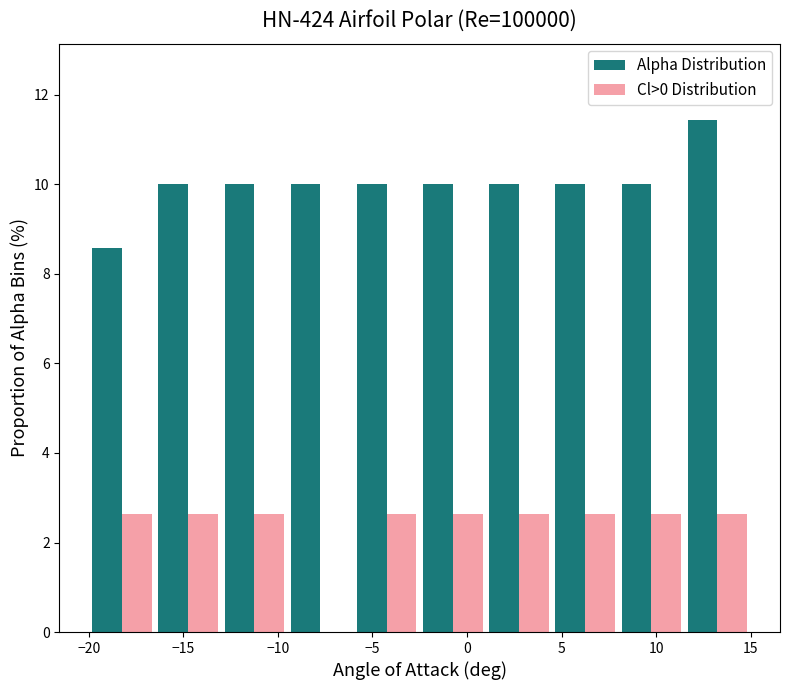

Reading left to right, list every range on the x-axis with the height of the bar of each series over it. The values are not printed on the chart, so give them approximately, as read against the axis.

-20.0 to -16.5: Alpha Distribution=8.6	Cl>0 Distribution=2.6
-16.5 to -13.0: Alpha Distribution=10.0	Cl>0 Distribution=2.6
-13.0 to -9.5: Alpha Distribution=10.0	Cl>0 Distribution=2.6
-9.5 to -6.0: Alpha Distribution=10.0	Cl>0 Distribution=0
-6.0 to -2.5: Alpha Distribution=10.0	Cl>0 Distribution=2.6
-2.5 to 1.0: Alpha Distribution=10.0	Cl>0 Distribution=2.6
1.0 to 4.5: Alpha Distribution=10.0	Cl>0 Distribution=2.6
4.5 to 8.0: Alpha Distribution=10.0	Cl>0 Distribution=2.6
8.0 to 11.5: Alpha Distribution=10.0	Cl>0 Distribution=2.6
11.5 to 15.0: Alpha Distribution=11.4	Cl>0 Distribution=2.6